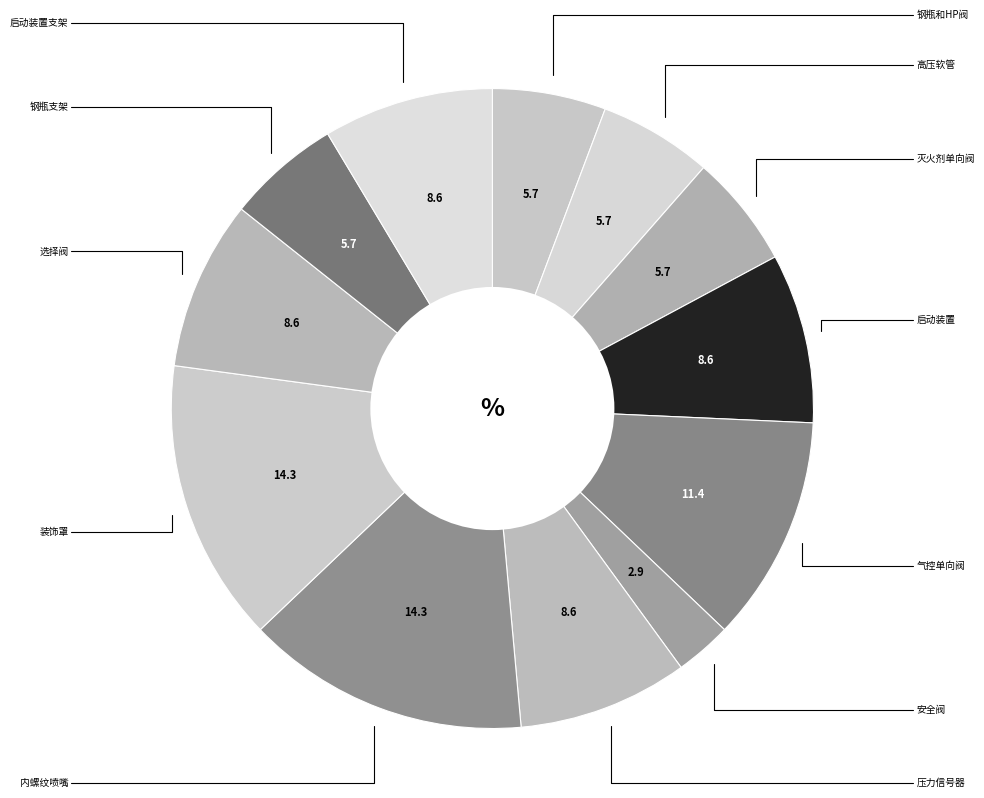

How many slices are in this pie chart?

12